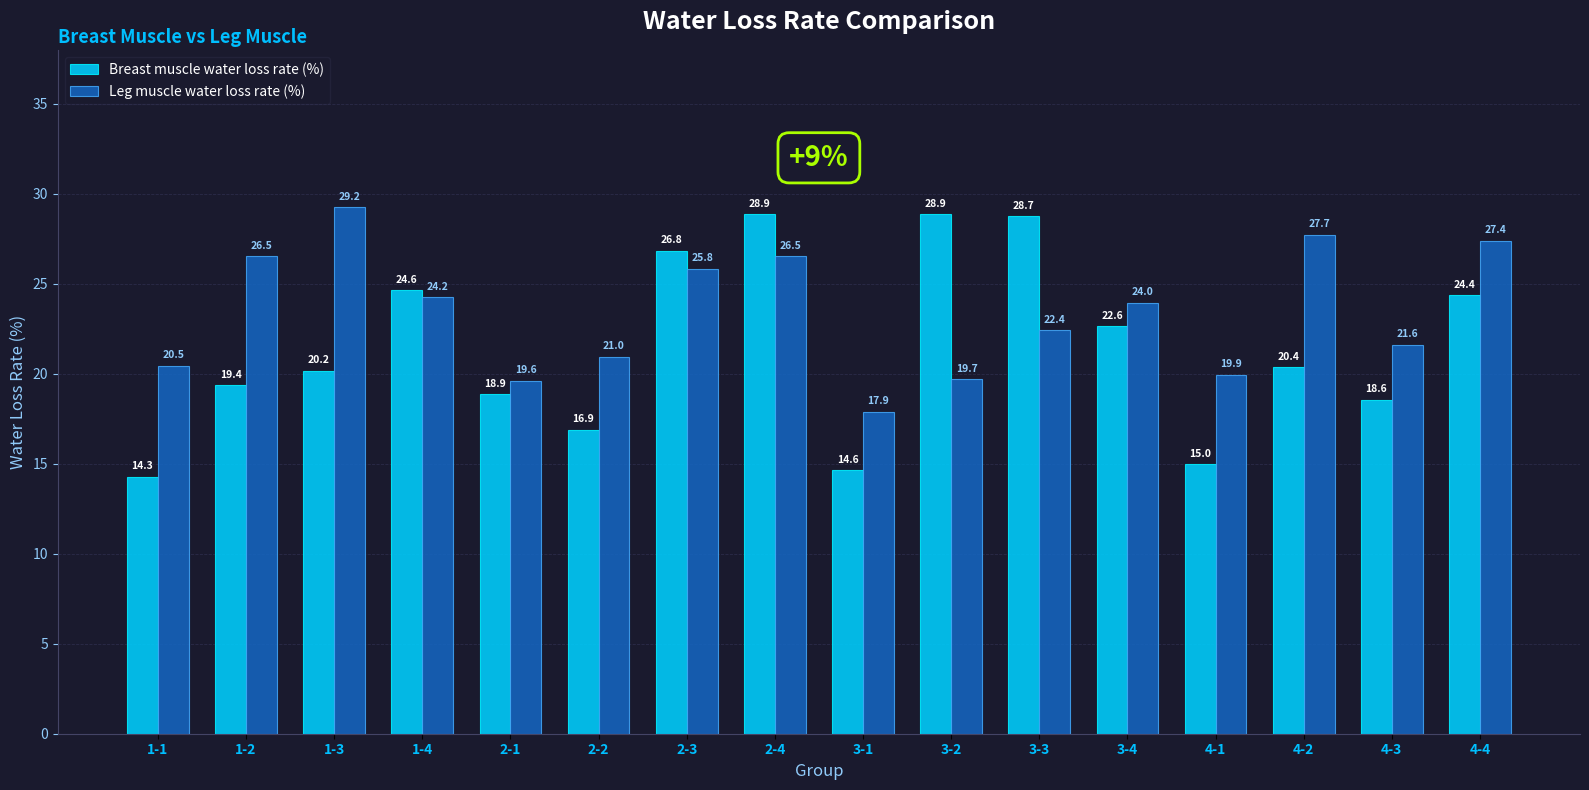

At how many categories does at least one series exceed 19?

15